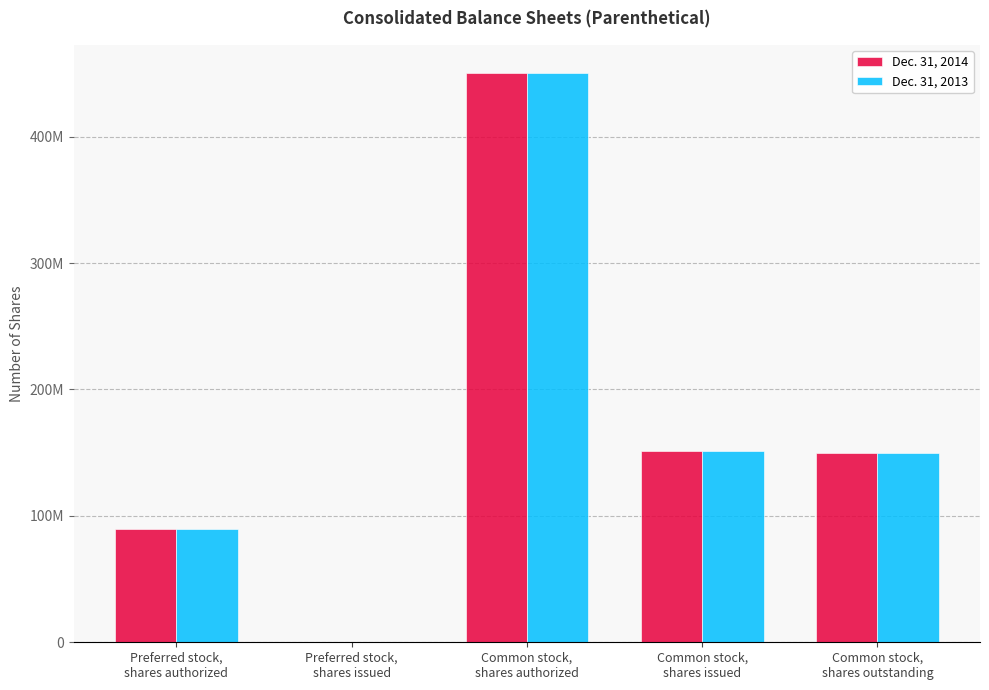

What are all the series names shown in the legend?

Dec. 31, 2014, Dec. 31, 2013